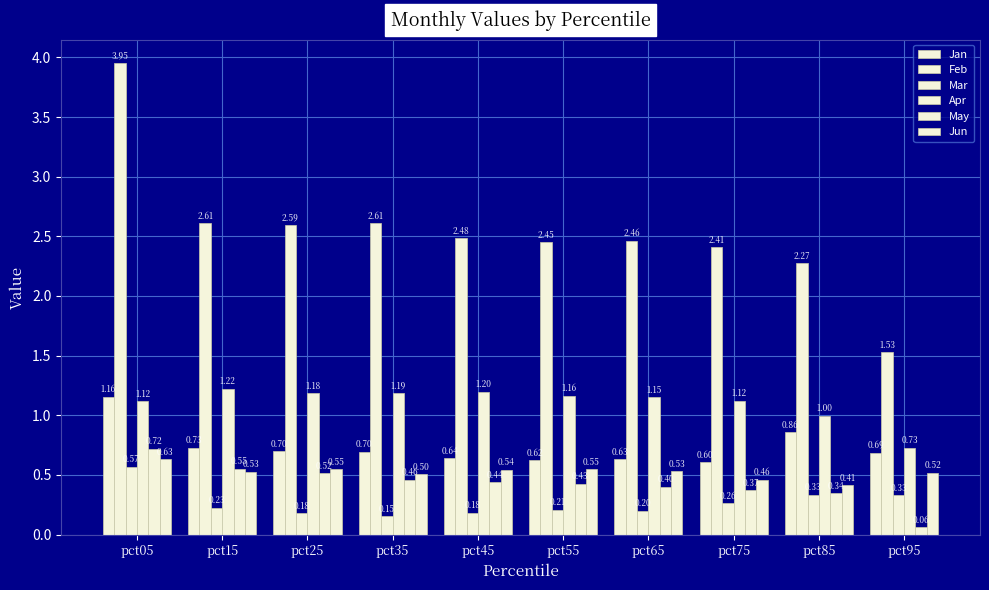

Where is Feb nearest to the value 2?

pct85